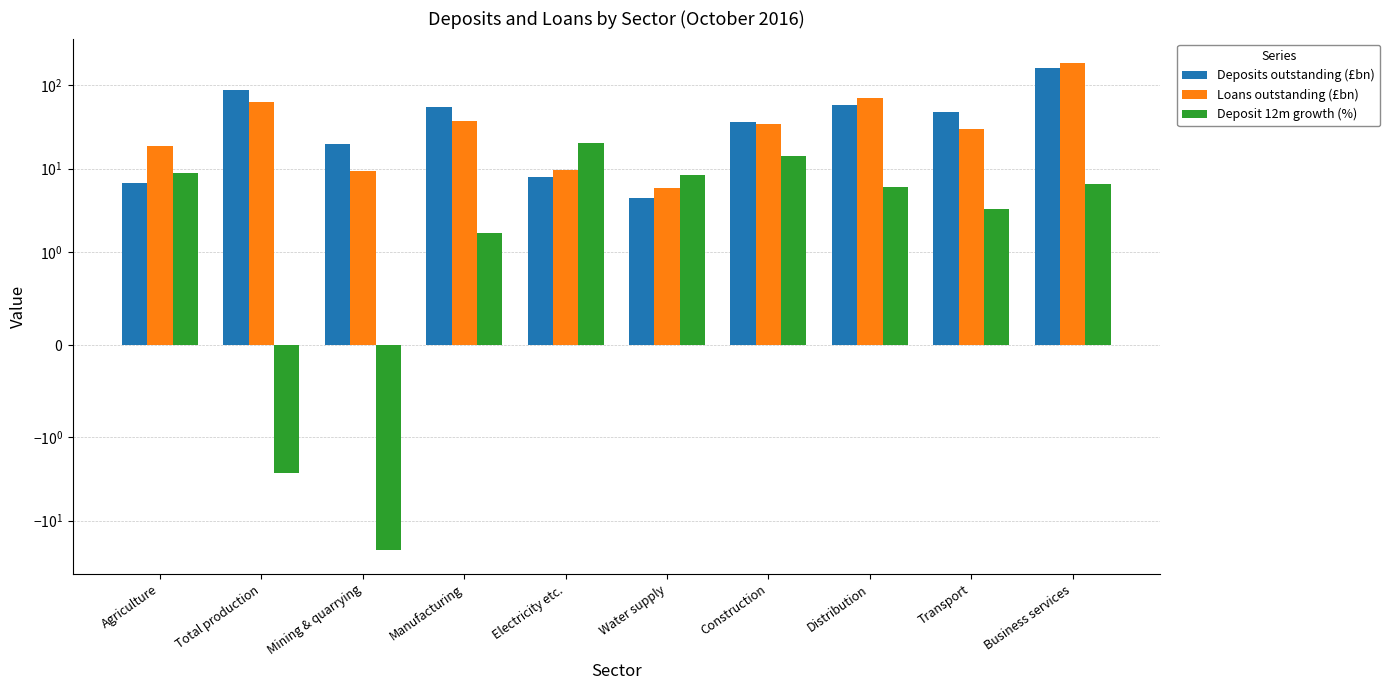

Reading right to left, extract all data points from this chart.

Deposits outstanding (£bn): Business services=160.2	Transport=48.4	Distribution=58.2	Construction=36.8	Water supply=4.4	Electricity etc.=8.0	Manufacturing=55.2	Mining & quarrying=19.6	Total production=87.2	Agriculture=6.8
Loans outstanding (£bn): Business services=186.1	Transport=30.2	Distribution=71.0	Construction=34.4	Water supply=5.9	Electricity etc.=9.8	Manufacturing=37.3	Mining & quarrying=9.4	Total production=62.4	Agriculture=18.5
Deposit 12m growth (%): Business services=6.6	Transport=3.3	Distribution=6.1	Construction=14.4	Water supply=8.5	Electricity etc.=20.4	Manufacturing=1.7	Mining & quarrying=-22.3	Total production=-2.7	Agriculture=8.9